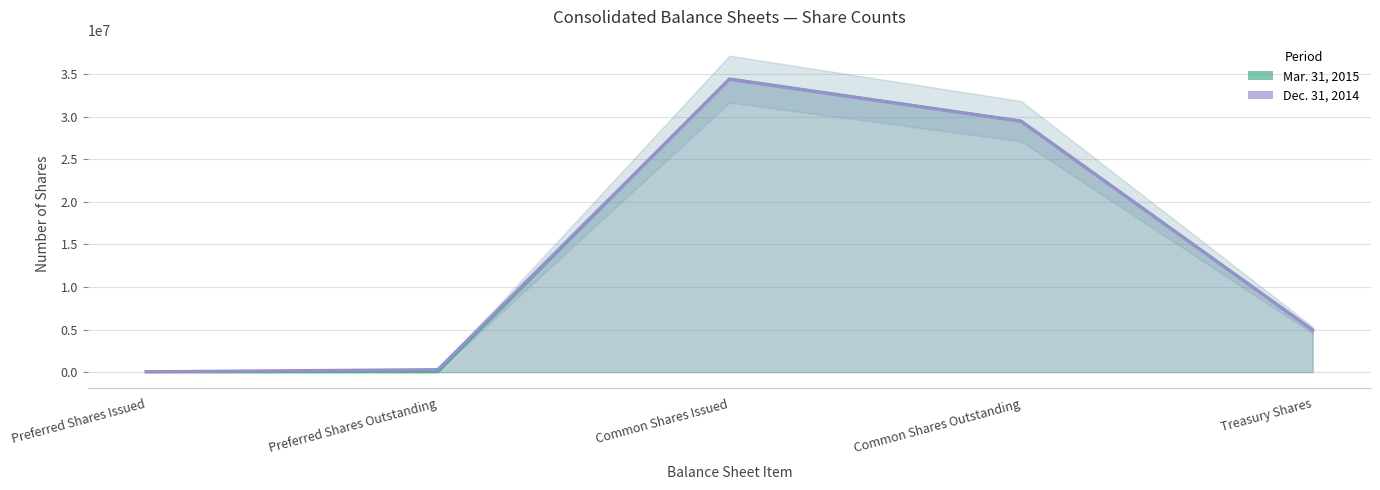

What is the label of the 1st point from the right?

Treasury Shares